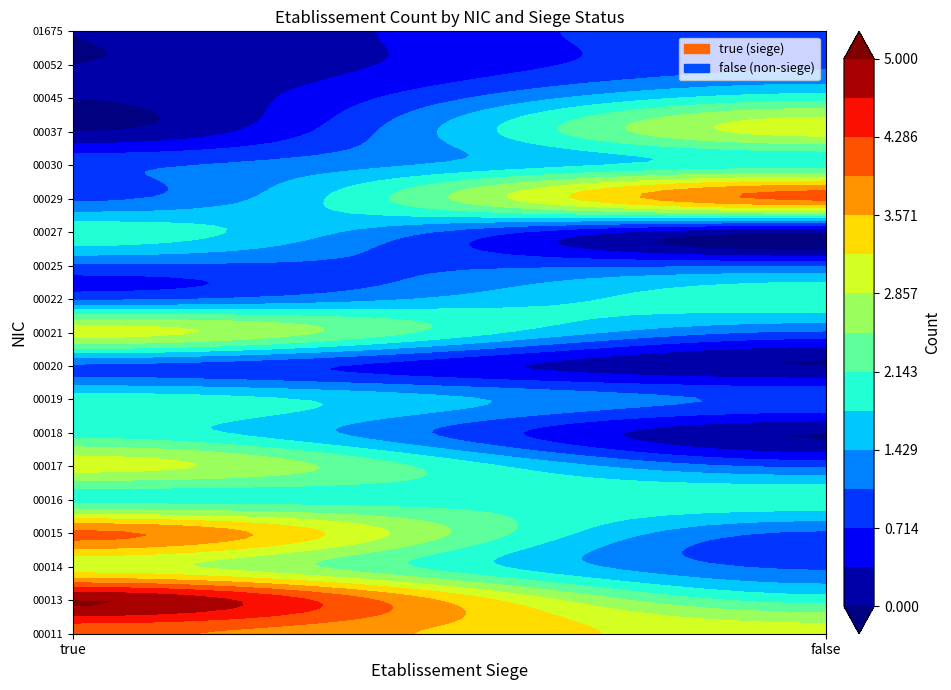

What is the total value across all series at true?

35